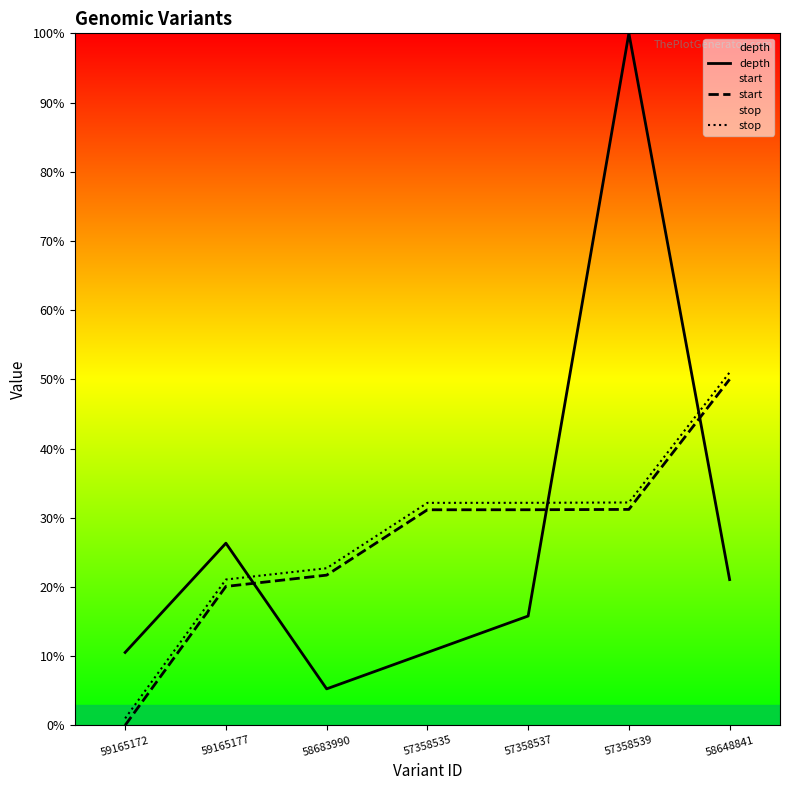

How many lines are shown in the chart?

3